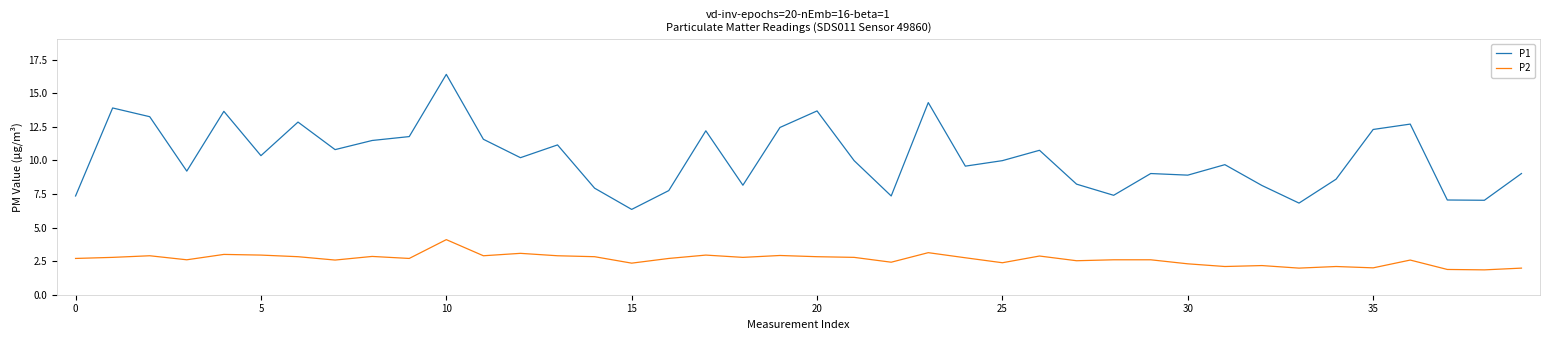

In P1, how many points are higher than both neighbors (excluding endpoints)?

12